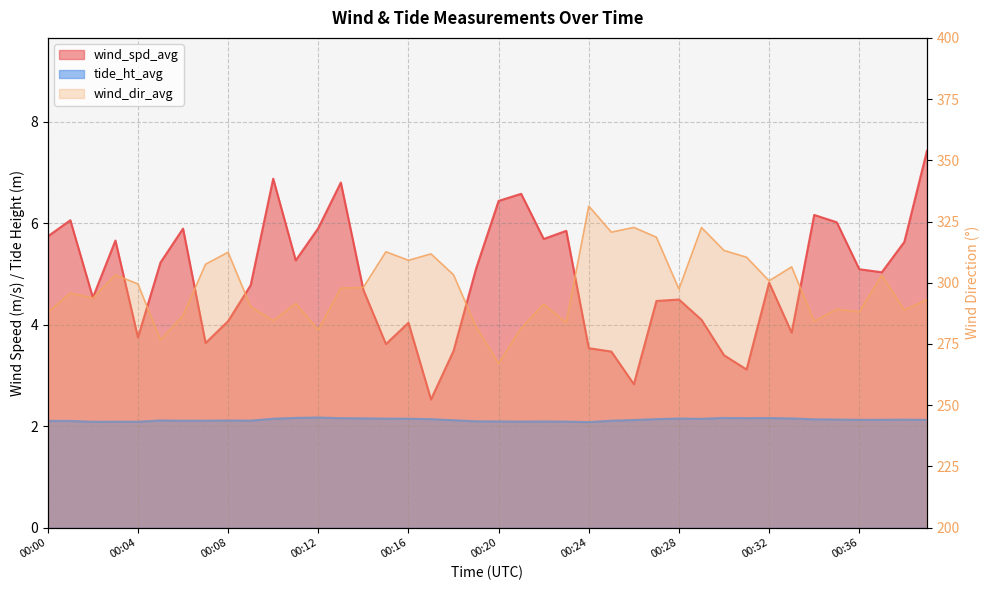

How many lines are shown in the chart?

3